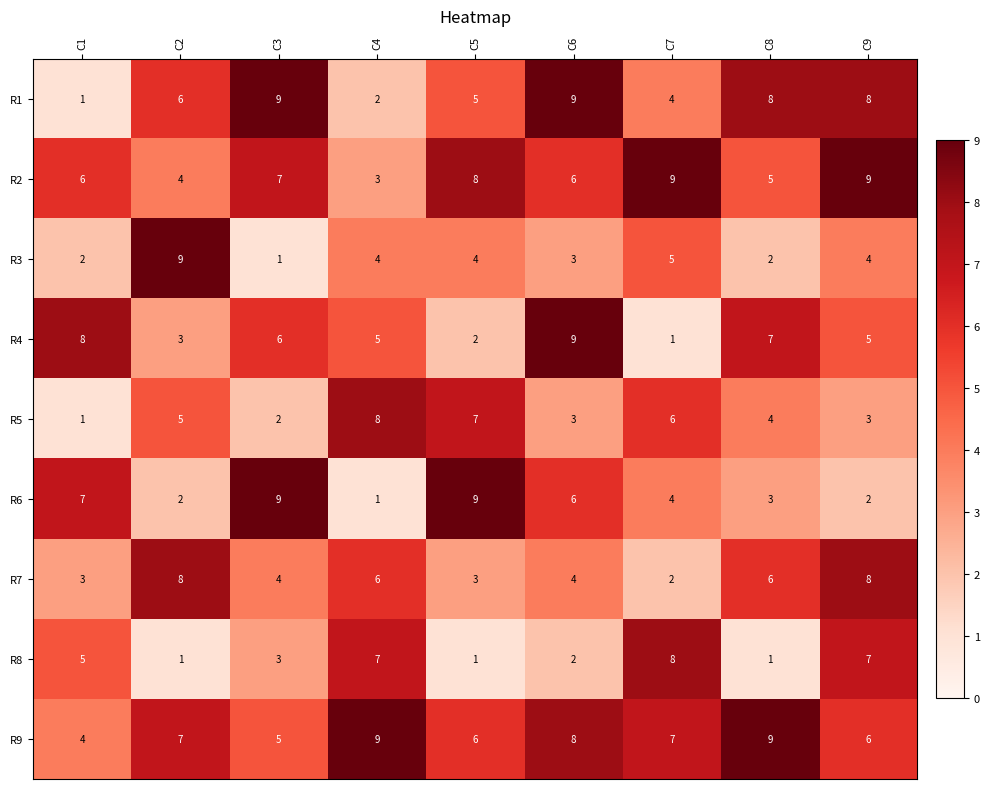

What is the lowest value of the R9 series?

4